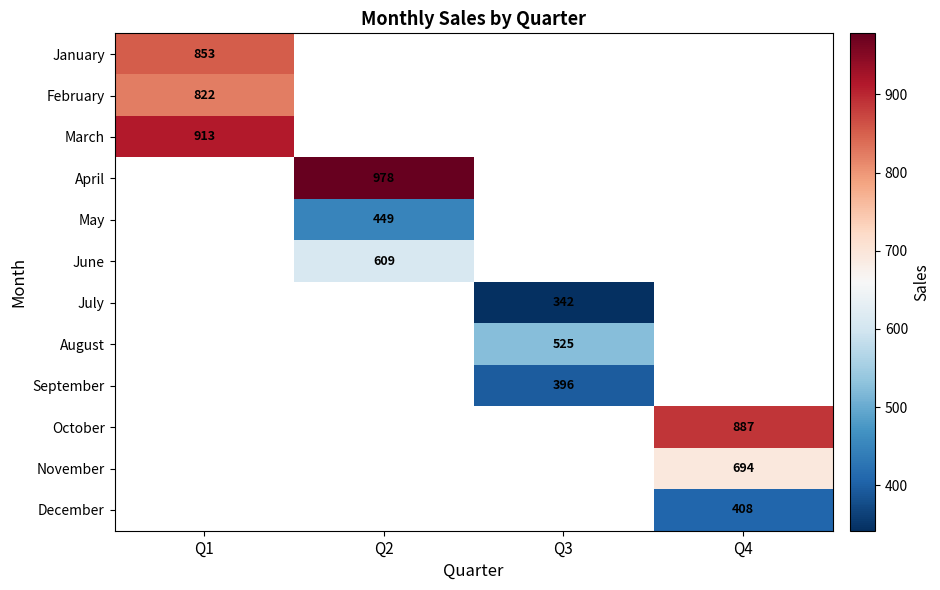

True or false: September has a value of 623 at Q3.

False